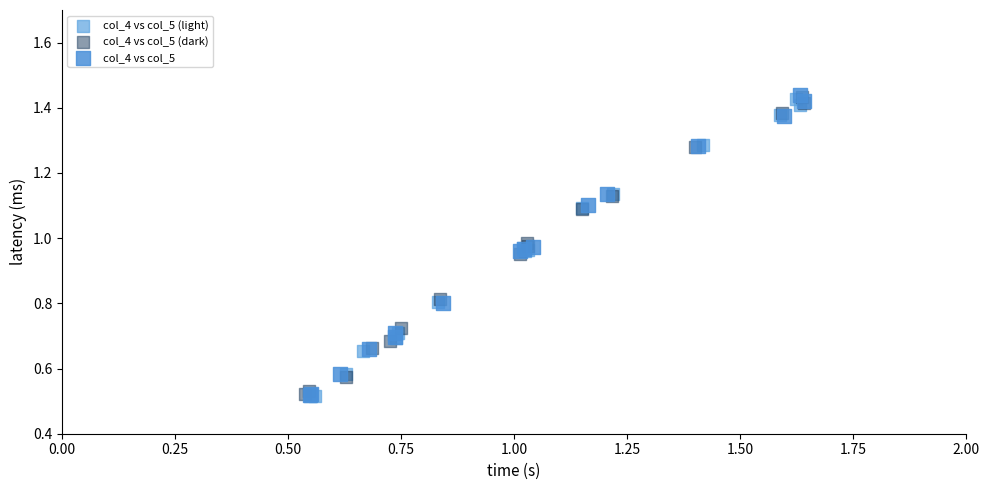

Which series has the widest spread of Y values?

col_4 vs col_5